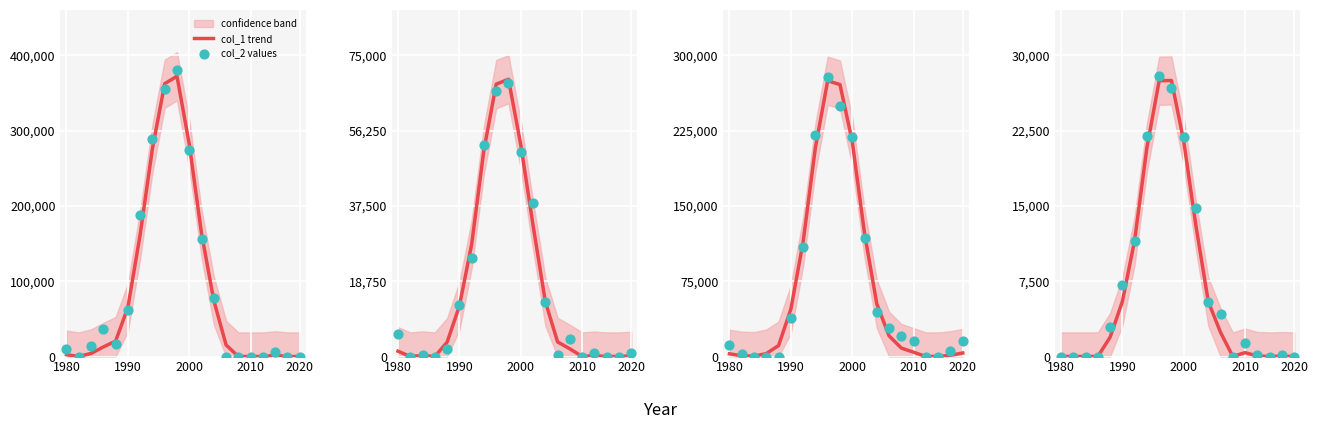

Which series has the largest Y range (max minus min)?

col_2 values